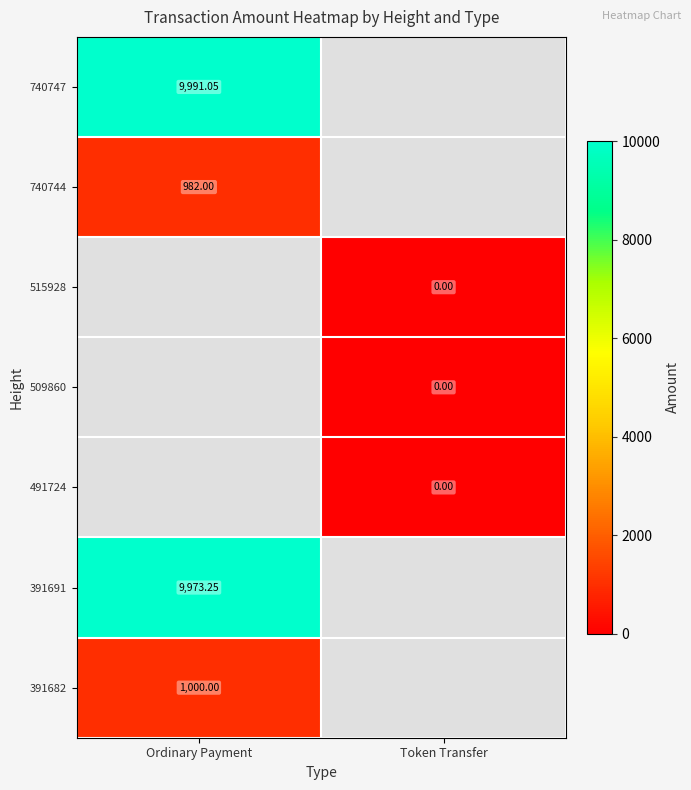

Is the value of 740744 at Ordinary Payment greater than the value of 740747 at Ordinary Payment?

No